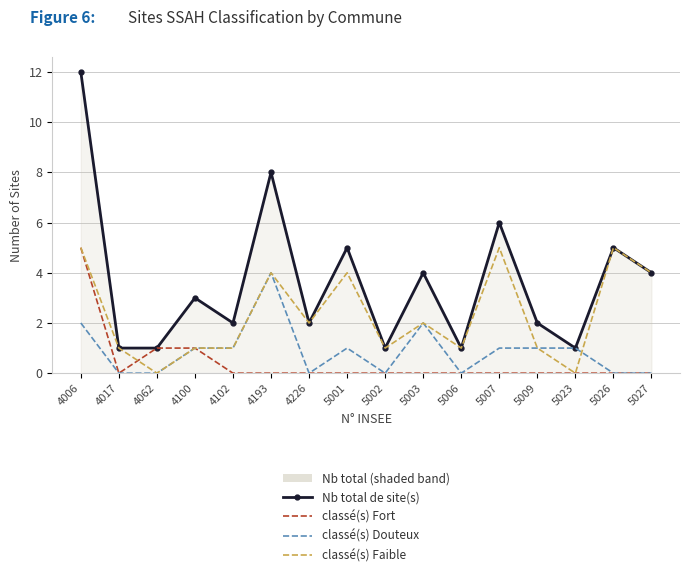

What is the average value of the Nb total de site(s) series?

4